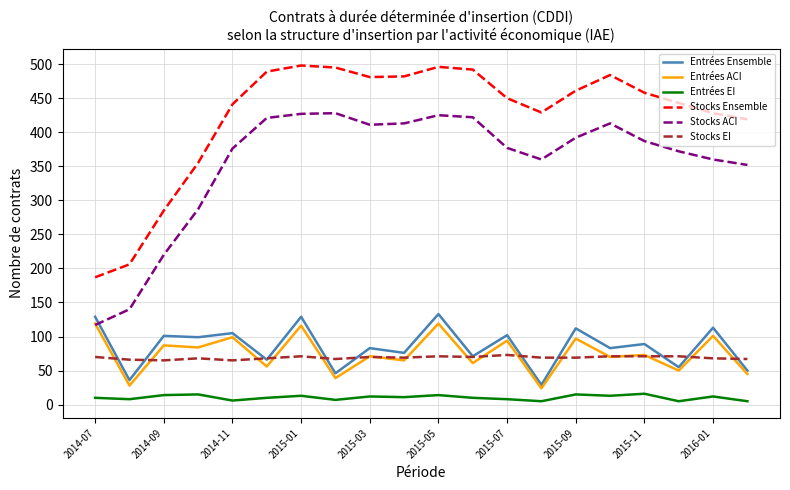

Which series has the largest total across all categories?

Stocks Ensemble